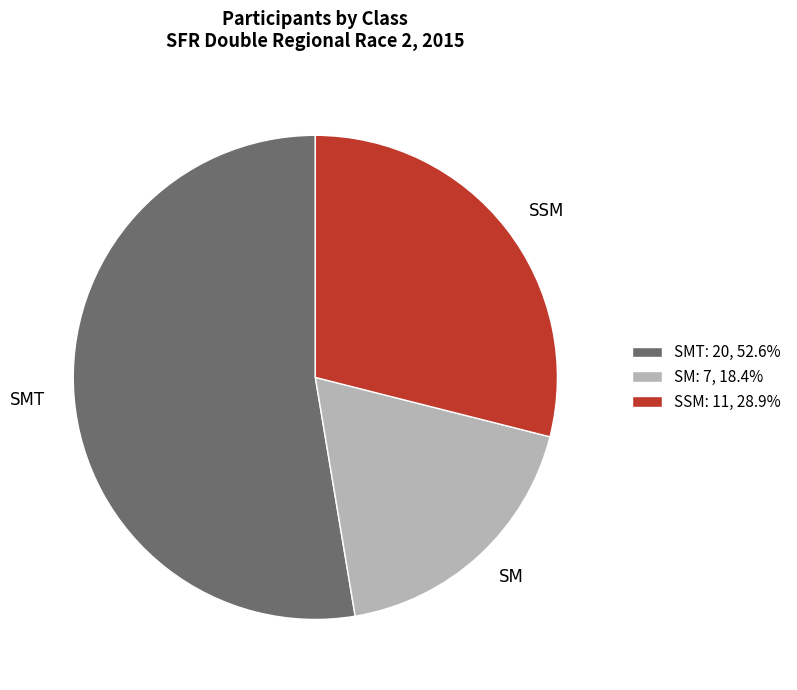

Combined, do SMT and SSM account for over 50%?

Yes